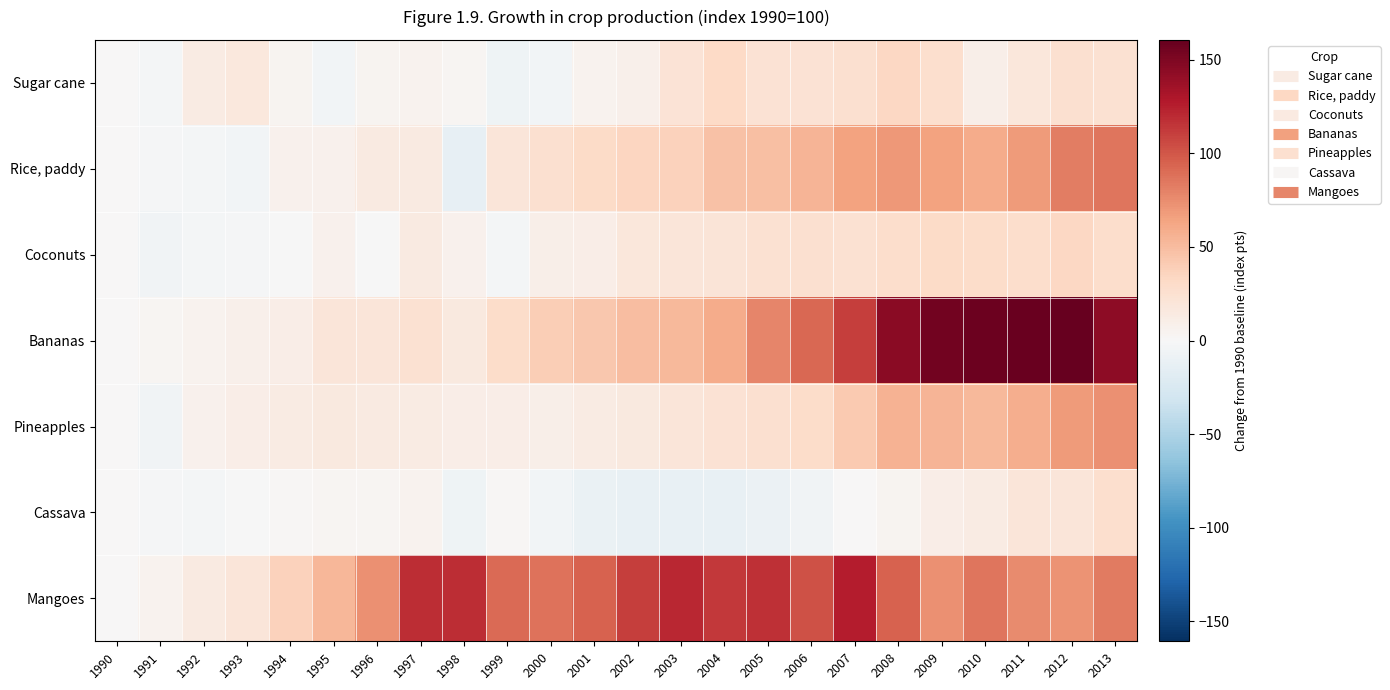

Reading left to right, what are all the values shown in this chart?

Sugar cane: 1990=0.0	1991=-2.5	1992=13.2	1993=16.7	1994=4.8	1995=-4.2	1996=4.4	1997=6.0	1998=3.2	1999=-6.7	2000=-3.9	2001=6.0	2002=7.9	2003=21.7	2004=31.5	2005=23.2	2006=23.8	2007=25.6	2008=33.4	2009=27.5	2010=9.9	2011=17.7	2012=25.6	2013=25.1
Rice, paddy: 1990=0.0	1991=-2.1	1992=-3.8	1993=-4.6	1994=6.6	1995=6.6	1996=14.2	1997=14.0	1998=-13.5	1999=19.2	2000=25.3	2001=31.1	2002=34.2	2003=36.6	2004=46.7	2005=47.7	2006=55.1	2007=64.3	2008=70.1	2009=64.6	2010=59.6	2011=68.8	2012=82.4	2013=86.5
Coconuts: 1990=0.0	1991=-5.4	1992=-3.0	1993=-2.3	1994=-0.9	1995=7.1	1996=-0.0	1997=14.8	1998=7.2	1999=-3.0	2000=8.8	2001=10.1	2002=17.8	2003=19.7	2004=20.3	2005=24.1	2006=25.2	2007=24.4	2008=28.3	2009=31.2	2010=29.9	2011=27.7	2012=32.8	2013=28.6
Bananas: 1990=0.0	1991=3.5	1992=5.2	1993=7.6	1994=10.6	1995=19.7	1996=19.5	1997=24.5	1998=16.0	1999=29.1	2000=39.3	2001=42.9	2002=49.0	2003=51.7	2004=59.1	2005=77.9	2006=92.0	2007=111.4	2008=145.4	2009=154.6	2010=157.1	2011=158.9	2012=160.6	2013=144.3
Pineapples: 1990=0.0	1991=-5.3	1992=6.7	1993=10.6	1994=13.4	1995=15.8	1996=15.1	1997=13.7	1998=10.8	1999=10.1	2000=9.7	2001=13.8	2002=15.3	2003=19.4	2004=23.8	2005=25.8	2006=29.0	2007=41.8	2008=55.4	2009=54.6	2010=52.6	2011=58.0	2012=68.7	2013=72.9
Cassava: 1990=0.0	1991=-2.1	1992=-3.8	1993=-0.6	1994=2.0	1995=2.8	1996=3.1	1997=5.6	1998=-6.5	1999=2.0	2000=-4.7	2001=-10.9	2002=-12.3	2003=-12.5	2004=-11.5	2005=-9.5	2006=-5.2	2007=1.0	2008=4.8	2009=10.3	2010=13.4	2011=19.2	2012=20.0	2013=27.4
Mangoes: 1990=0.0	1991=5.8	1992=14.5	1993=20.0	1994=37.3	1995=53.5	1996=73.4	1997=118.1	1998=118.9	1999=90.8	2000=86.9	2001=94.2	2002=110.6	2003=121.6	2004=113.1	2005=116.8	2006=102.4	2007=125.5	2008=94.7	2009=73.0	2010=85.8	2011=76.3	2012=72.5	2013=83.1